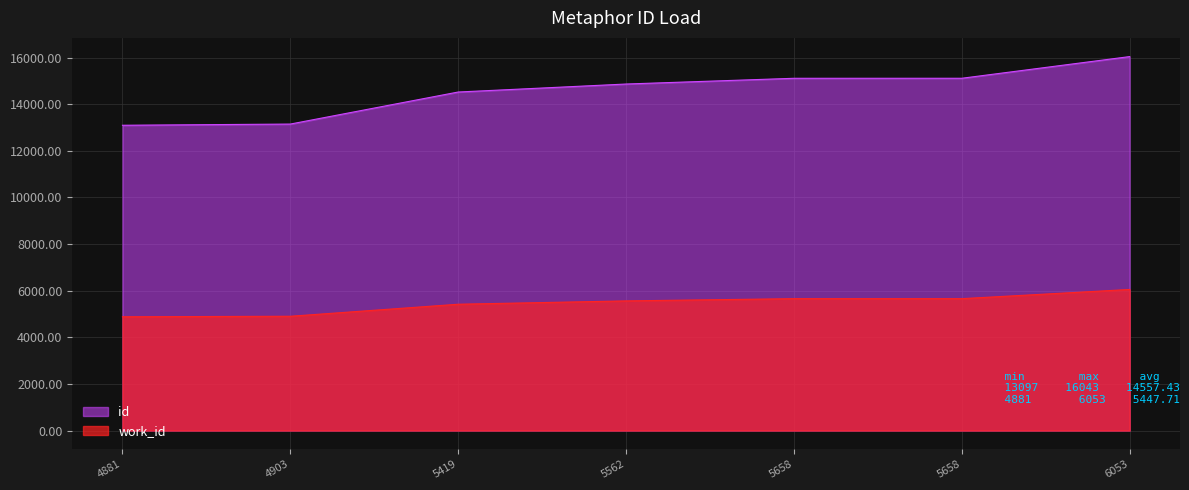

True or false: id and work_id cross at least once.

False